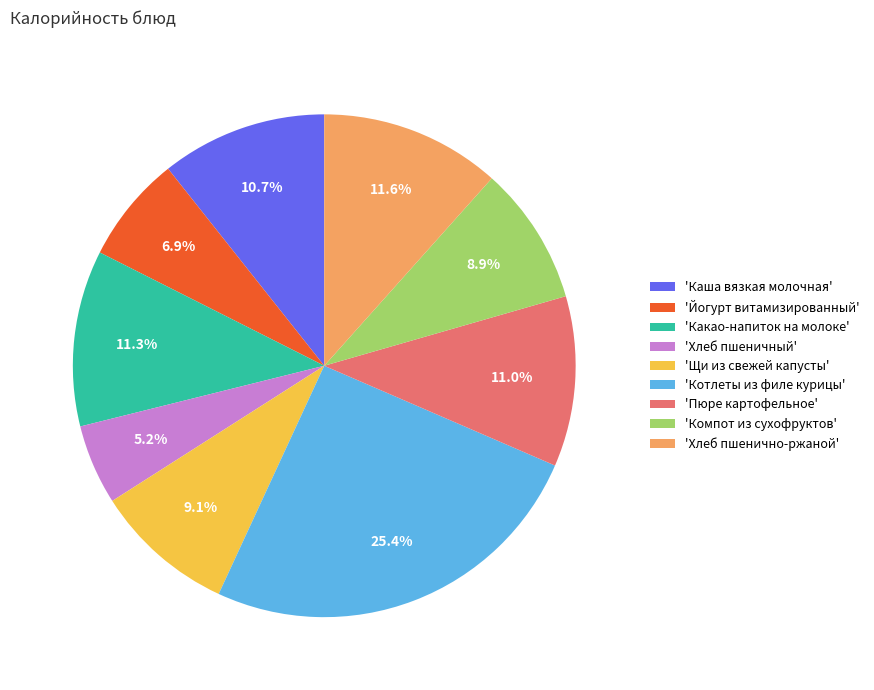

Does any single category account for the majority?

No